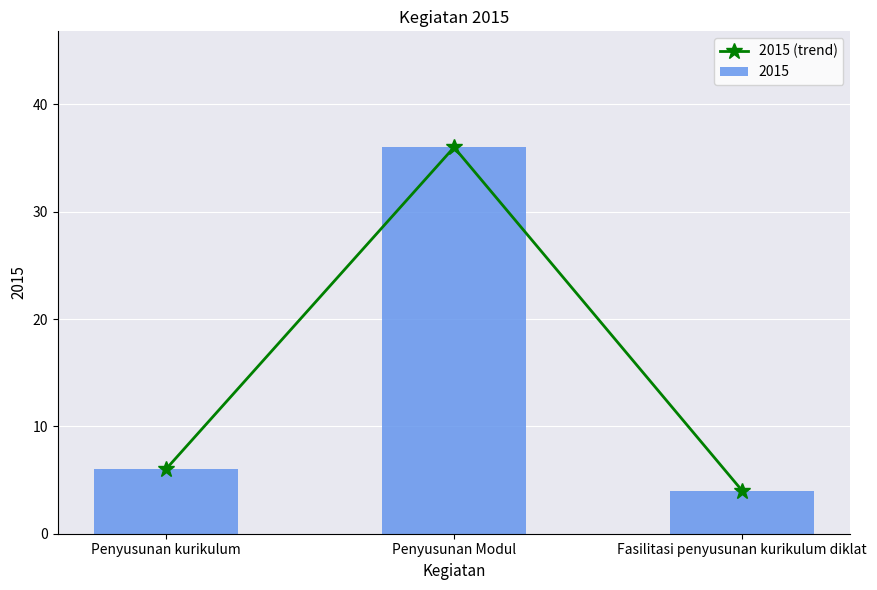

What is the label of the 3rd bar from the left?

Fasilitasi penyusunan kurikulum diklat